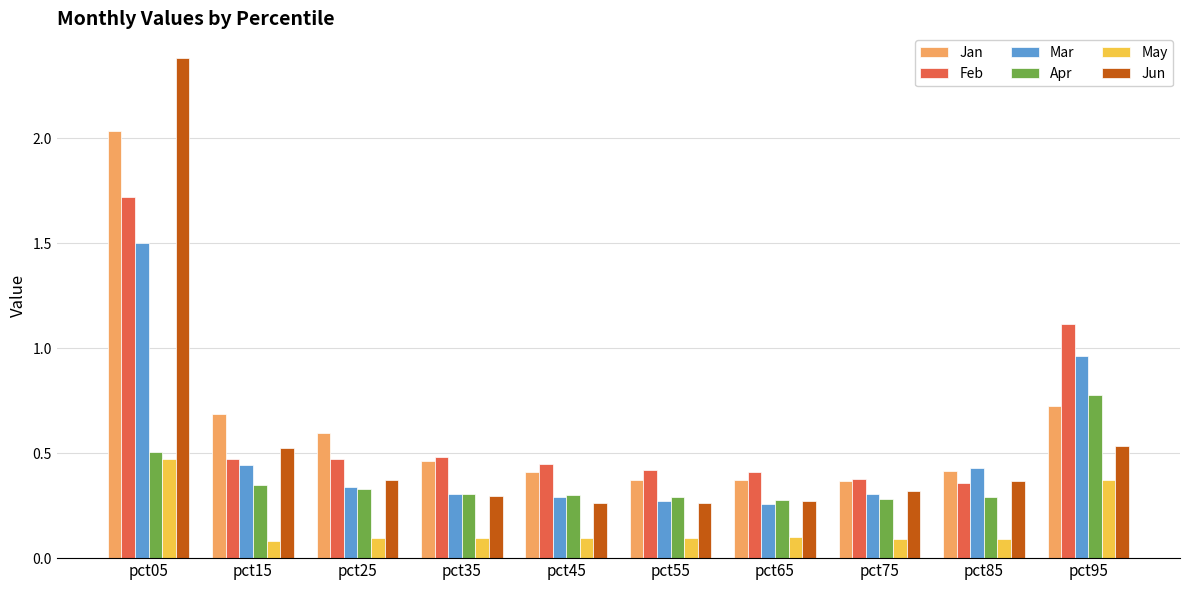

What are all the series names shown in the legend?

Jan, Feb, Mar, Apr, May, Jun